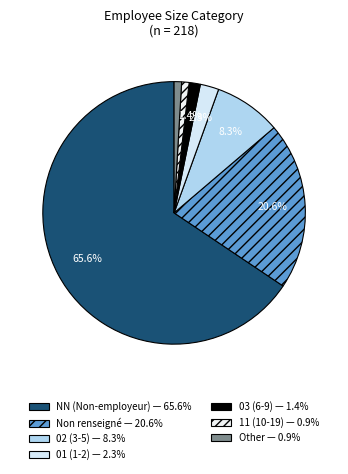

How many segments does this pie chart have?

7